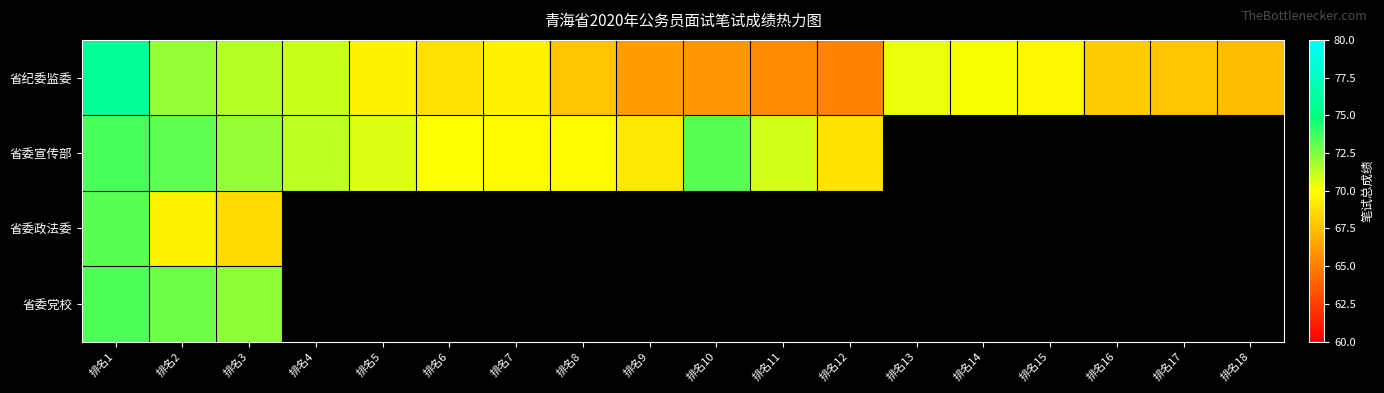

Which category has the highest value across all series?

排名1